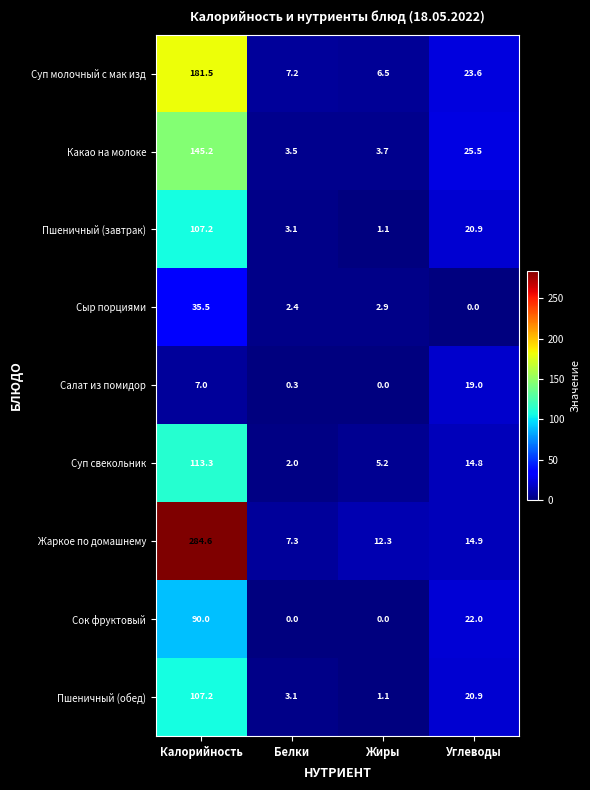

True or false: Сок фруктовый has a value of -49.0 at Жиры.

False